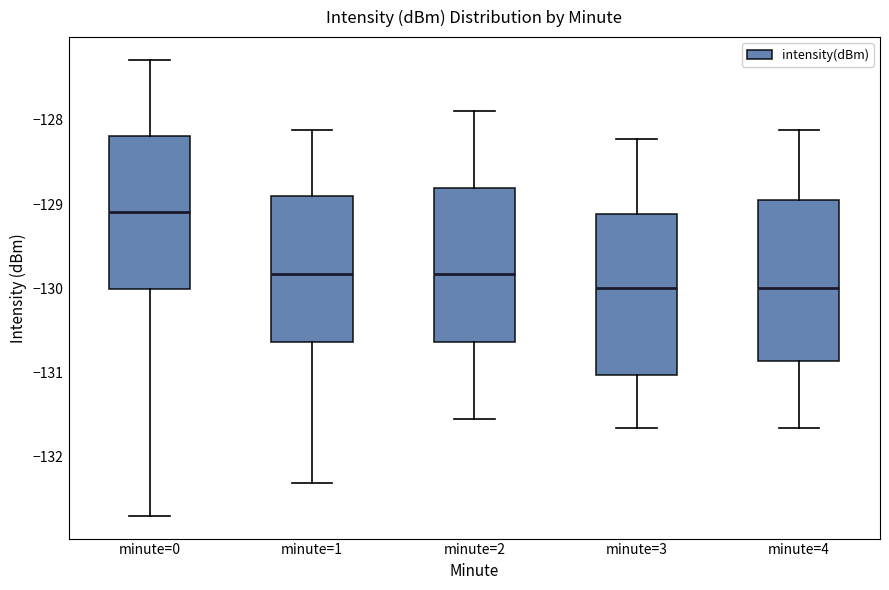

Where is the lower edge of the box for minute=3 on the y-axis? The values are not printed on the chart, so give them approximately, as read against the axis.

-131.0